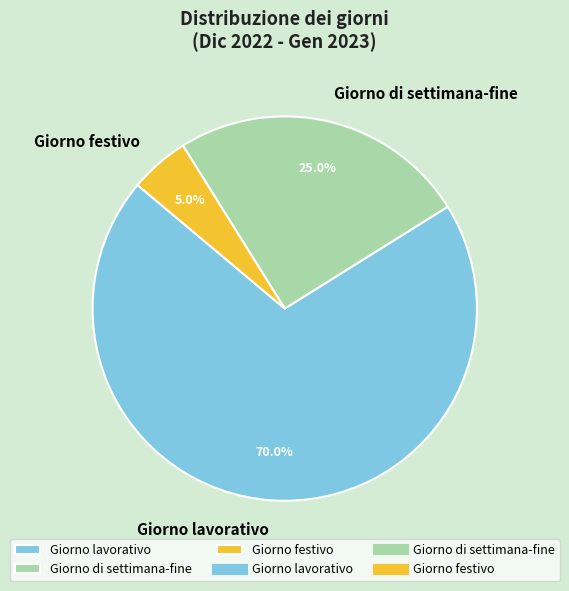

Between Giorno festivo and Giorno di settimana-fine, which is larger?

Giorno di settimana-fine